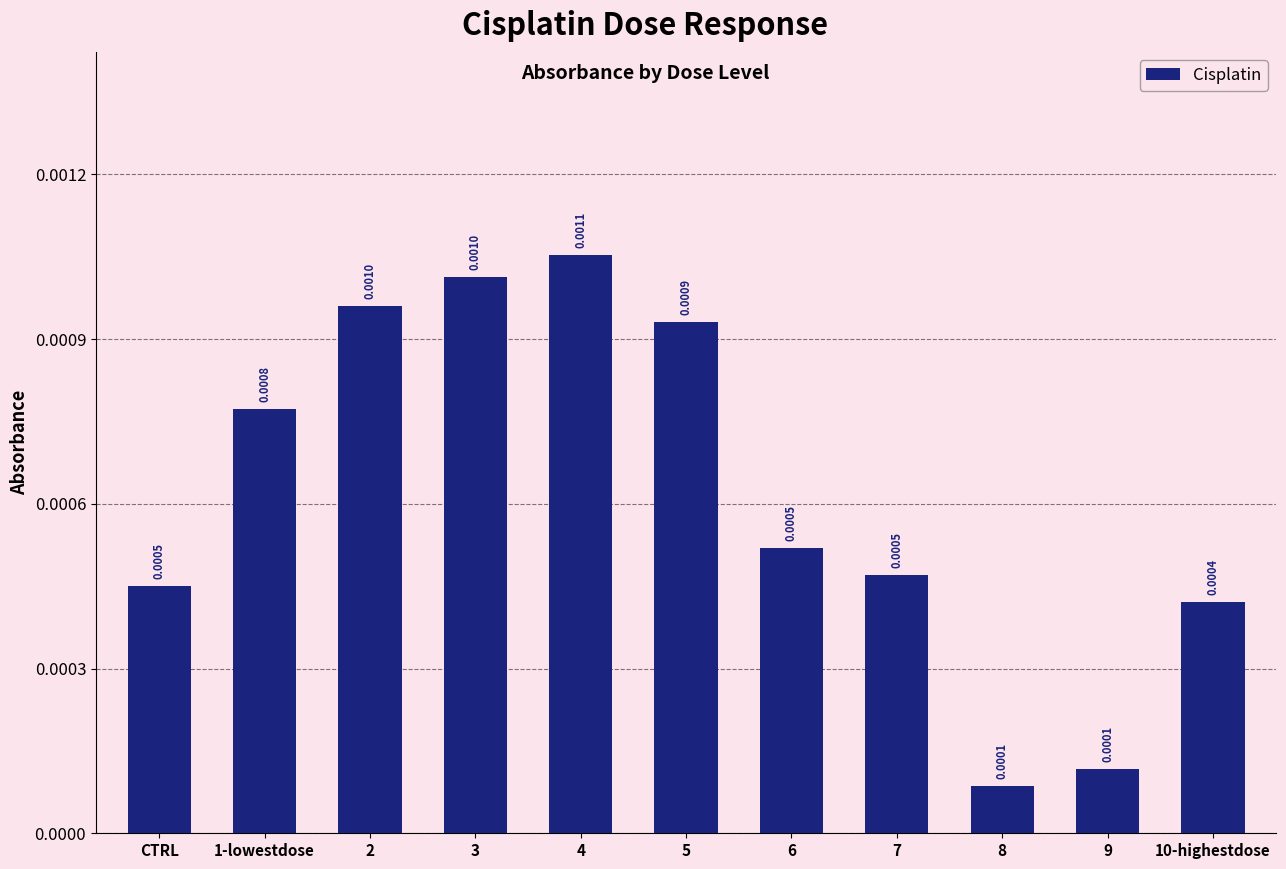

Which has a higher value, 8 or 3?

3